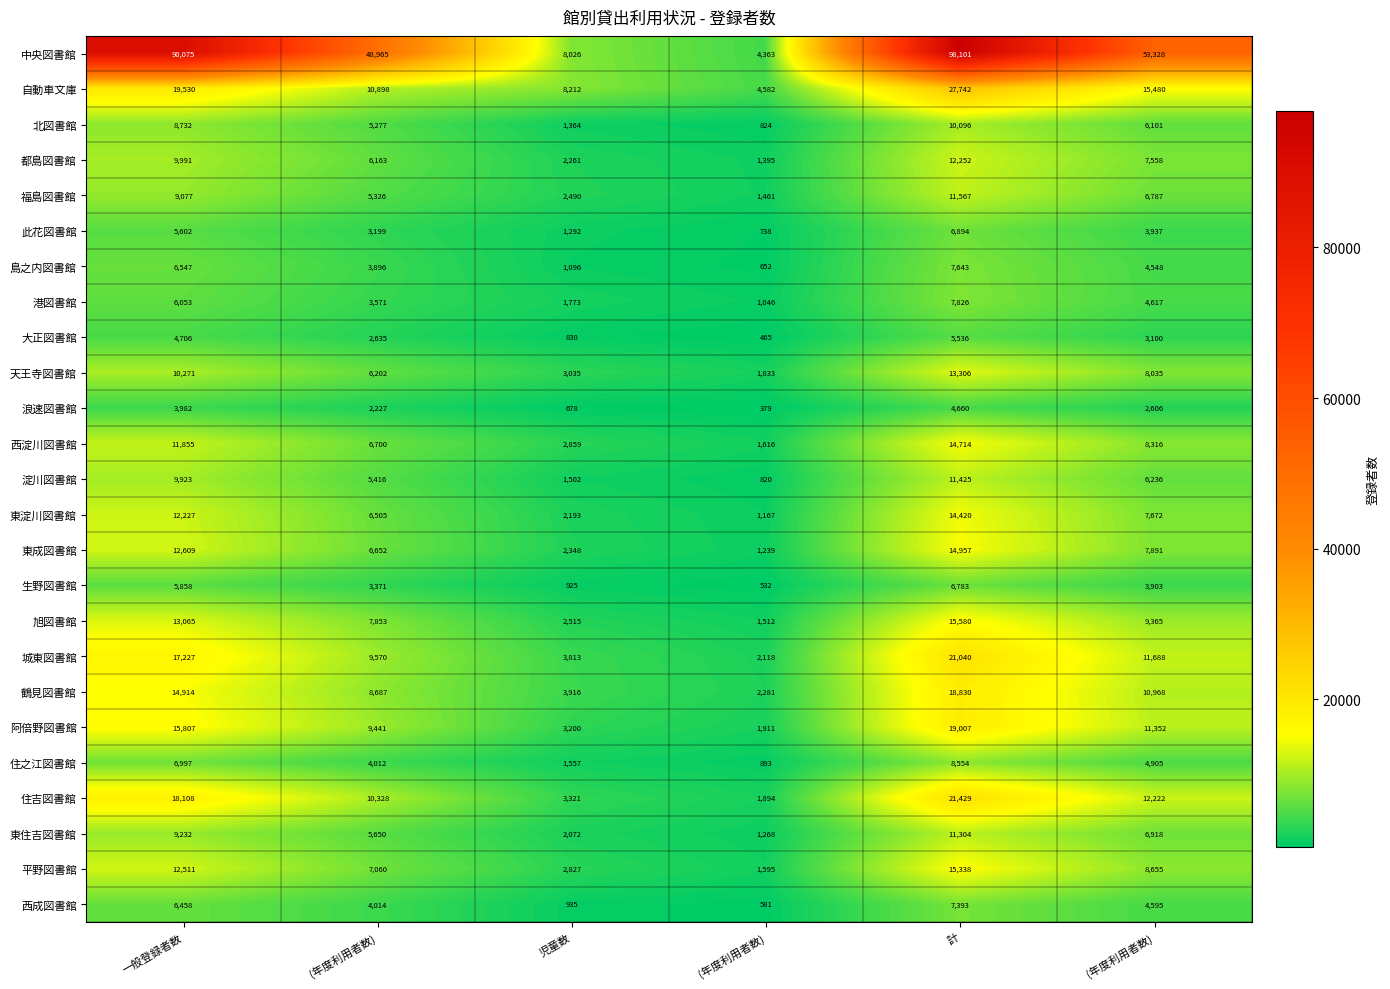

How many data points does each series have?

6